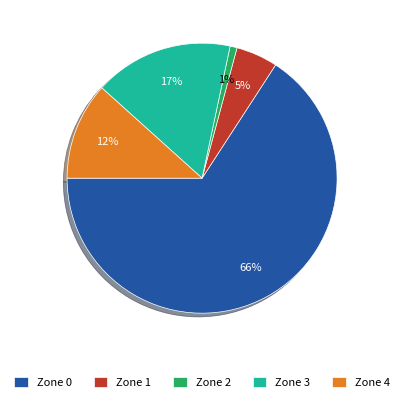

What is the smallest slice in the pie chart?

Zone 2